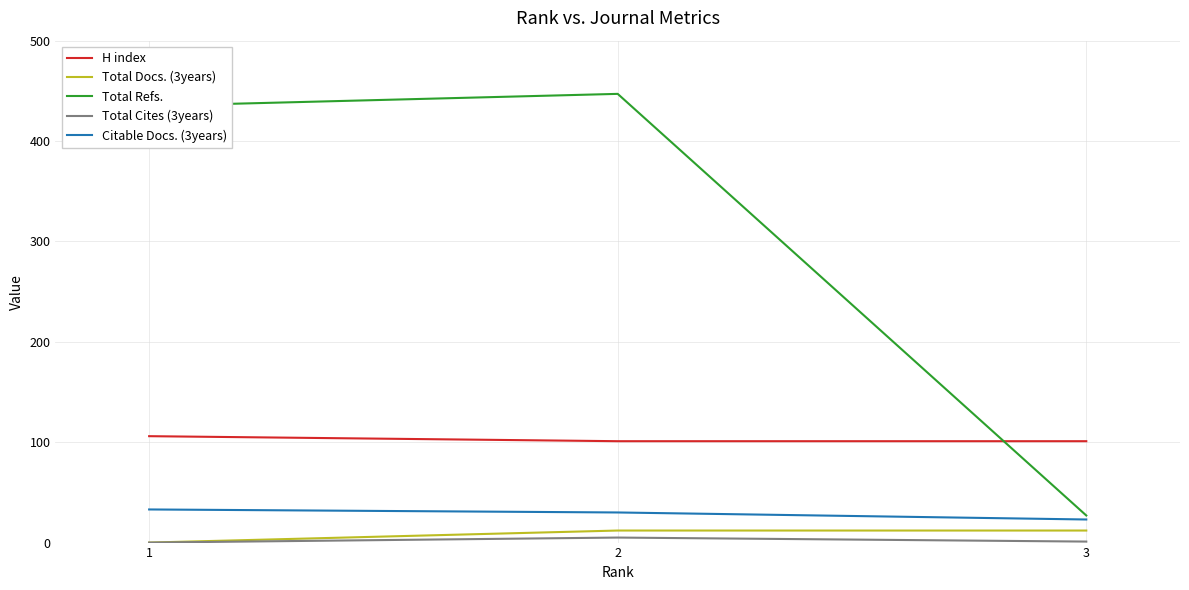

Is the value of Total Cites (3years) at 3 greater than the value of Citable Docs. (3years) at 2?

No